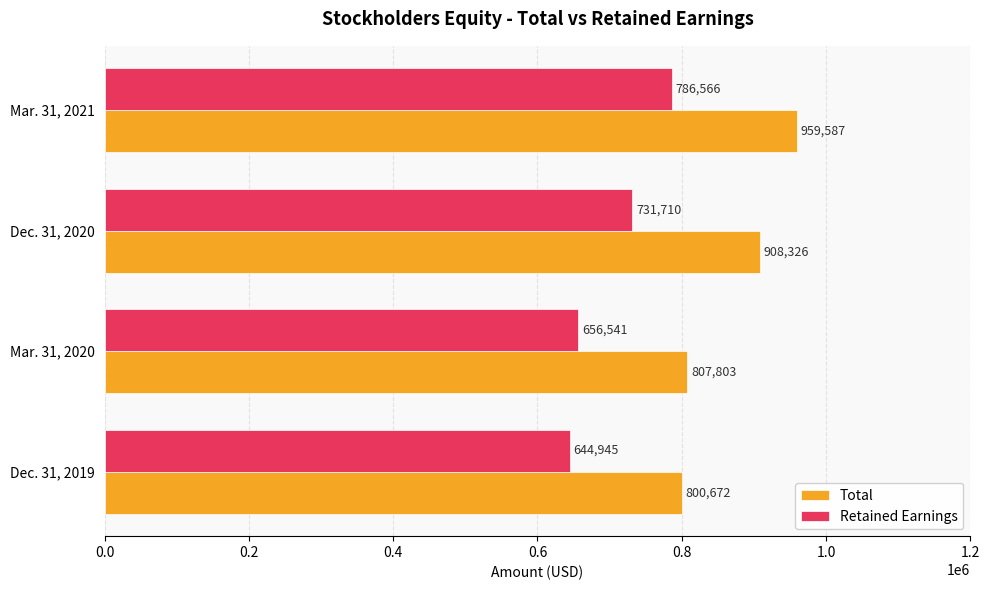

What is the sum of all Total values?

3476388